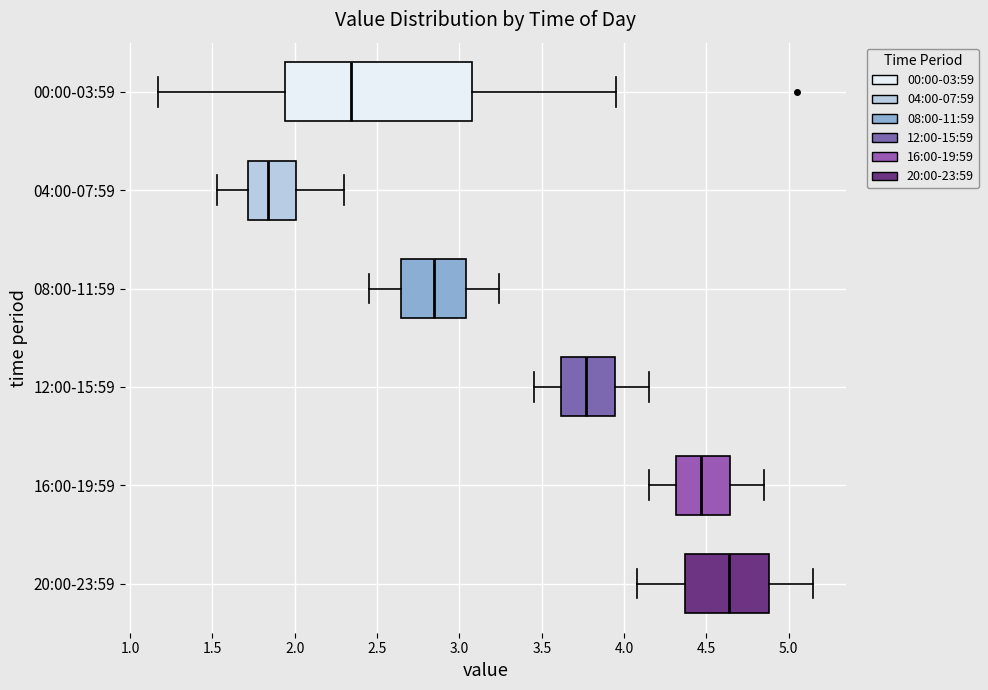

Which box's median line is the furthest to the left?

04:00-07:59